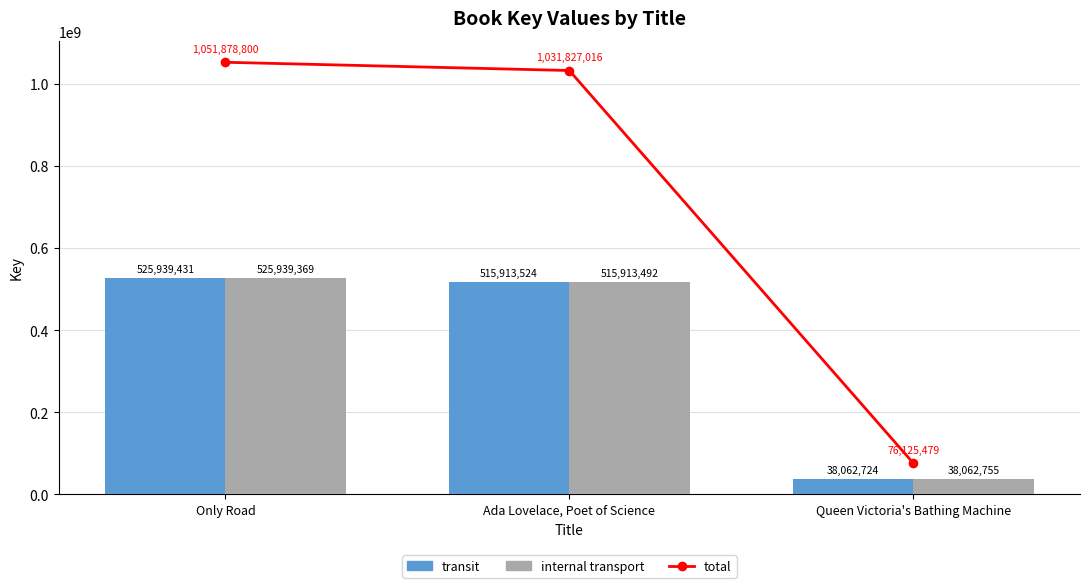

Are the bars grouped side by side (vs. stacked)?

Yes